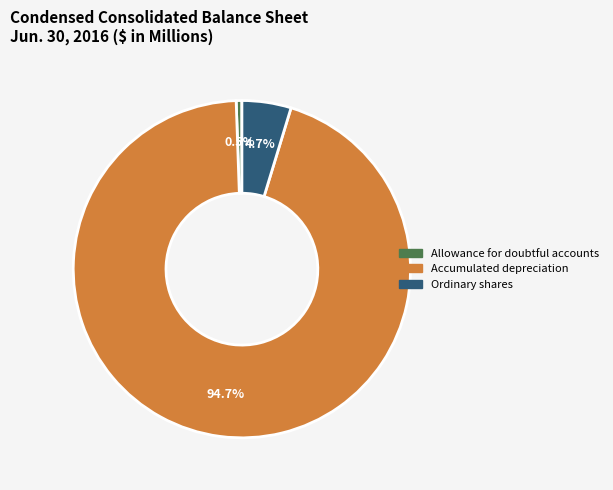

Approximately how many times larger is the value at Ordinary shares compared to Allowance for doubtful accounts?

8.6